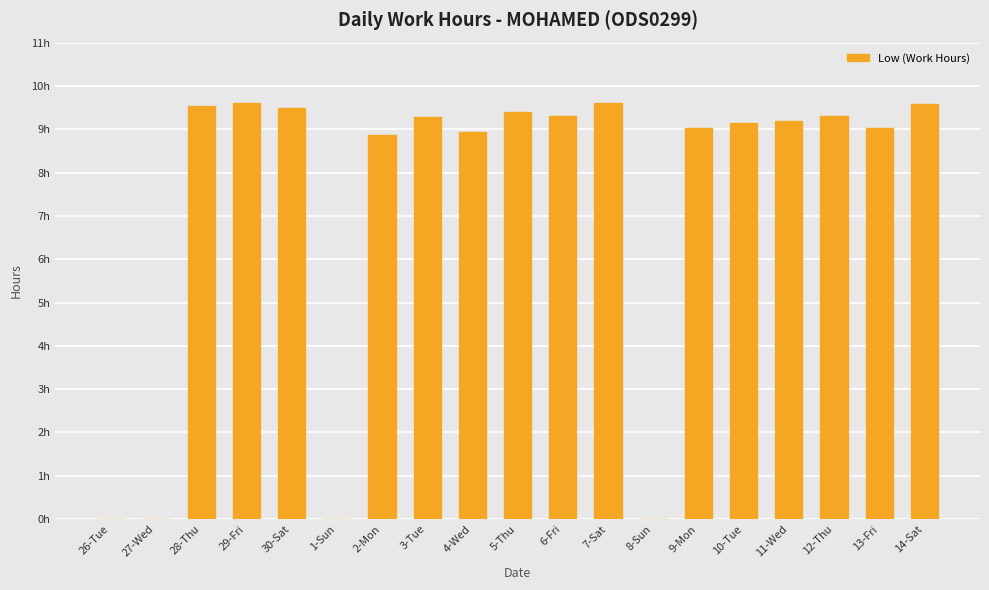

Is it true that the value at 14-Sat is 16.4?

False